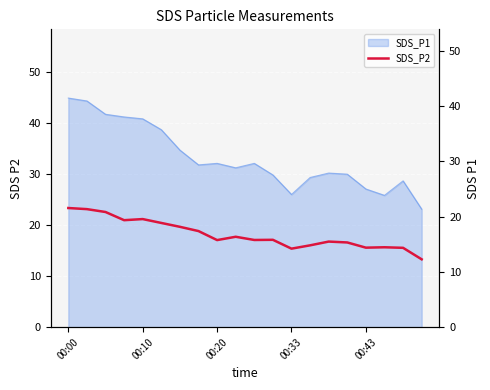

What is the highest value of the SDS_P1 series?

44.9